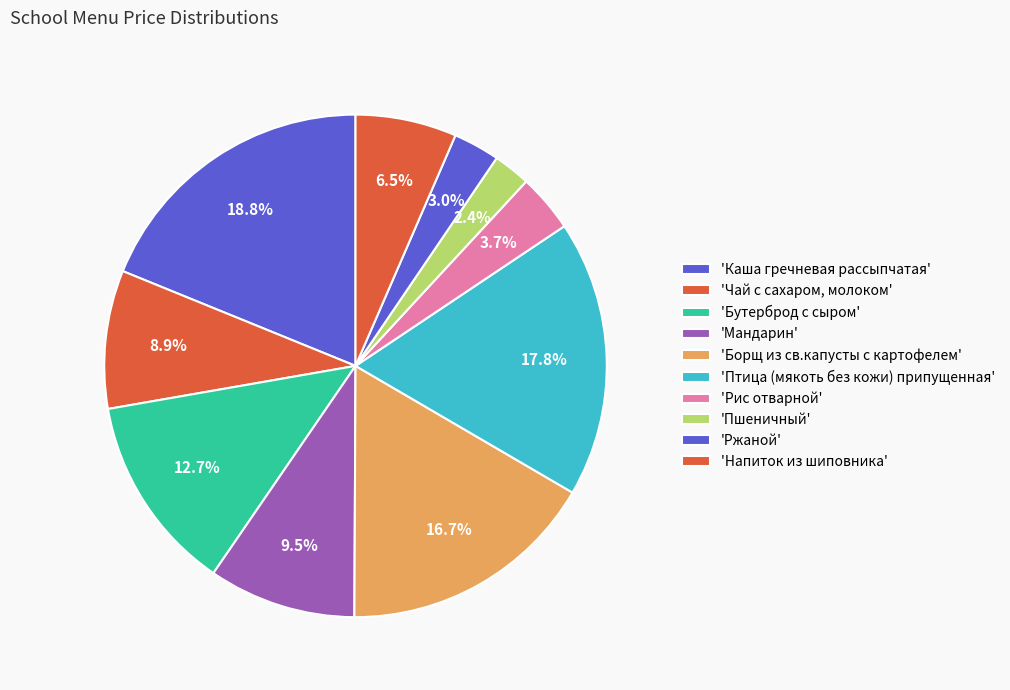

Count the number of slices in the pie.

10